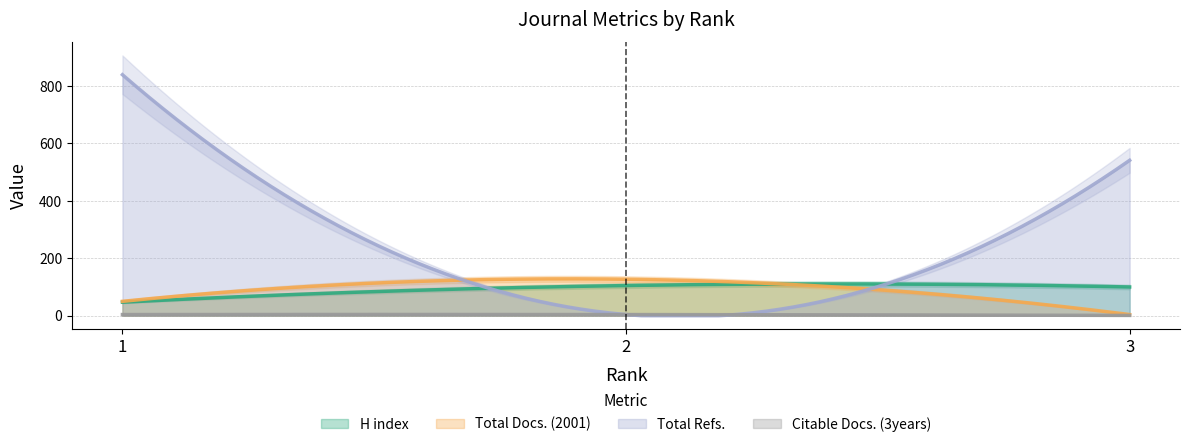

Between 3 and 2, which is larger?

2